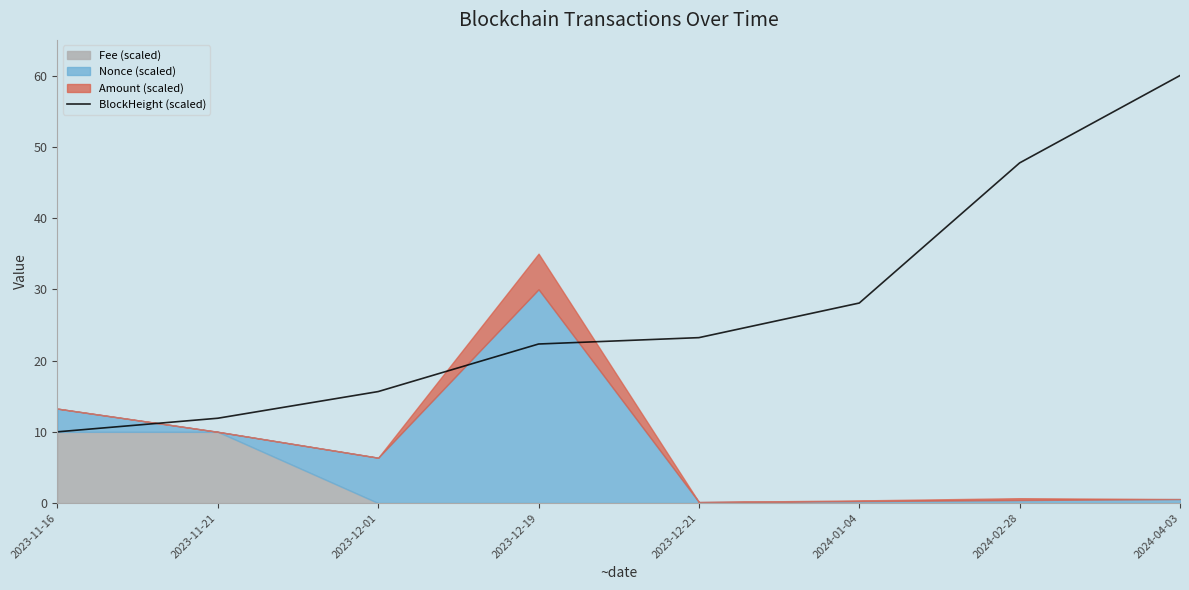

Where is the data nearest to the value 35?

2024-01-04